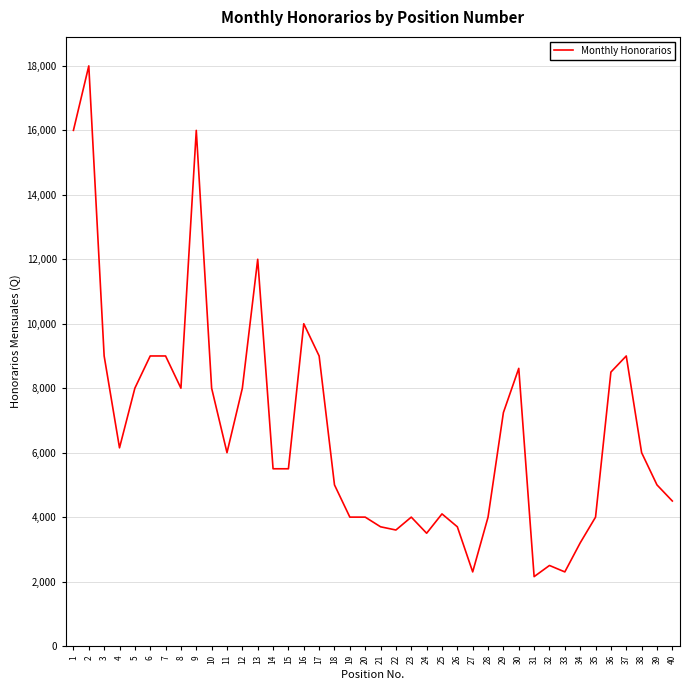

How many values are below 6000?

20